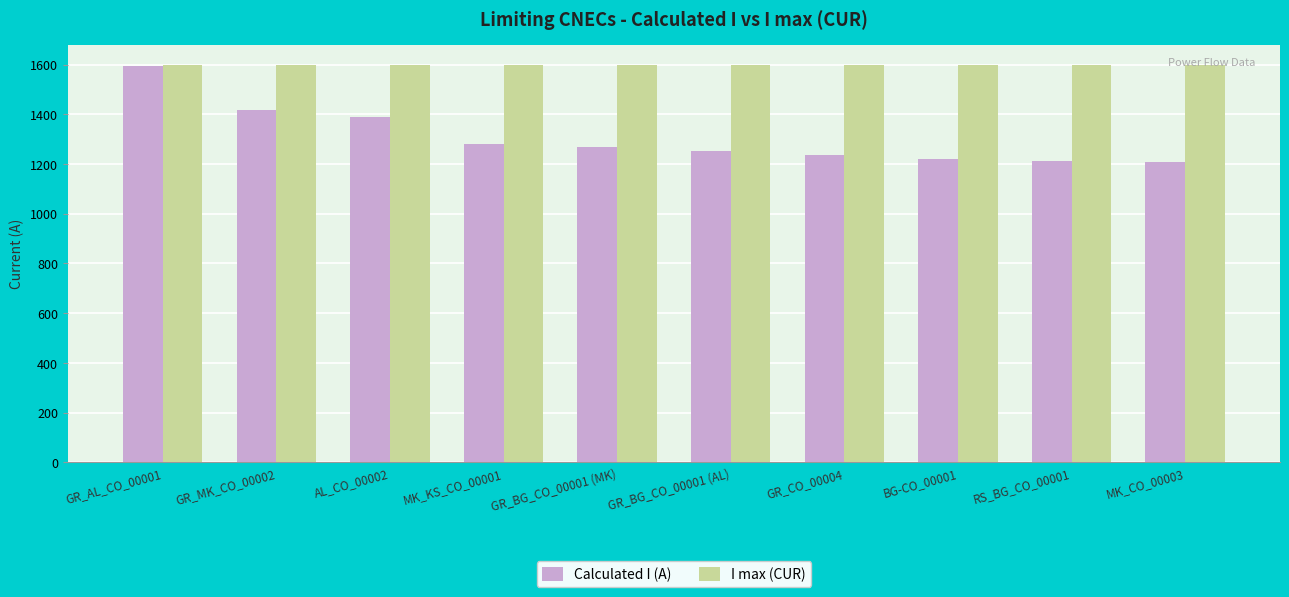

What are all the series names shown in the legend?

Calculated I (A), I max (CUR)